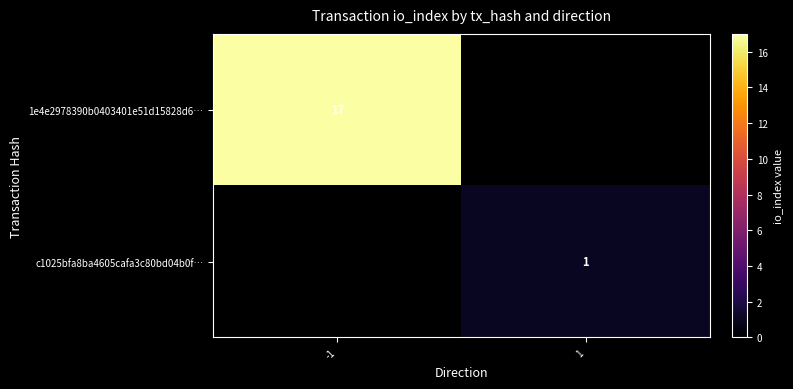

Count the number of data series in this chart.

2